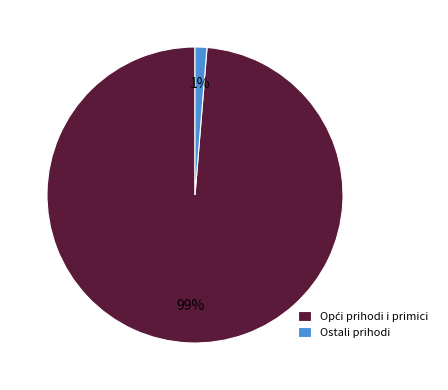

Which category has the smallest portion of the pie?

Ostali prihodi